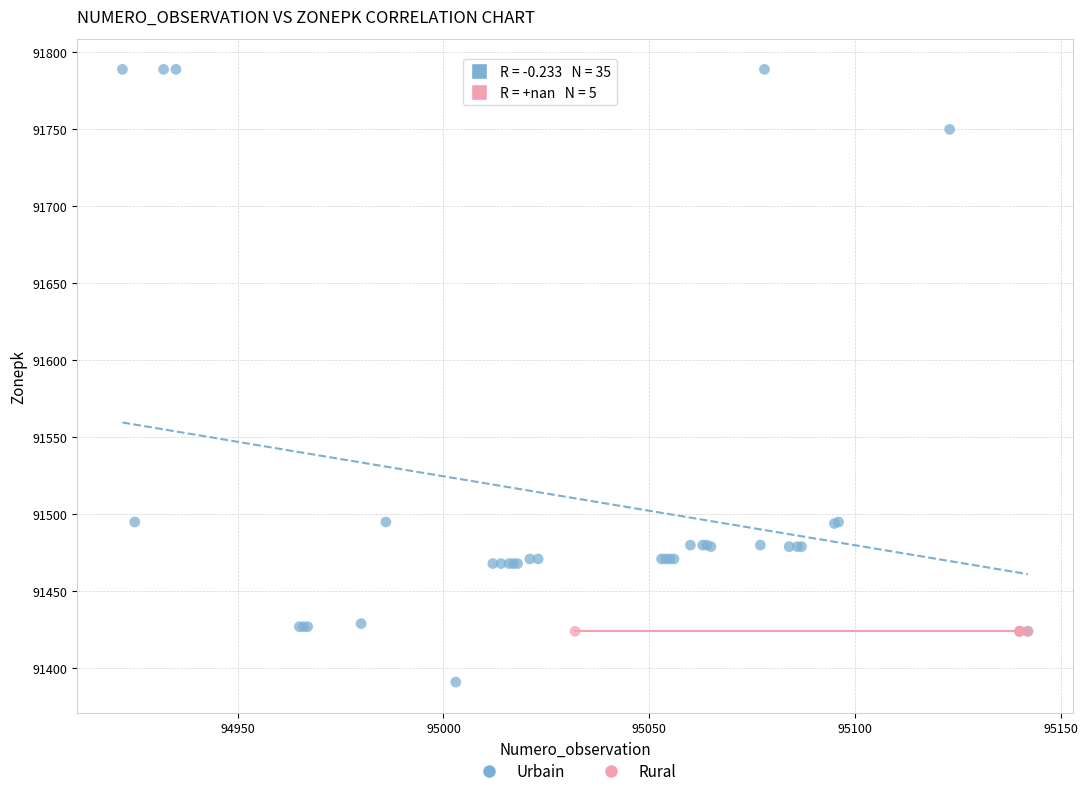

Which series reaches the maximum Y coordinate?

Urbain